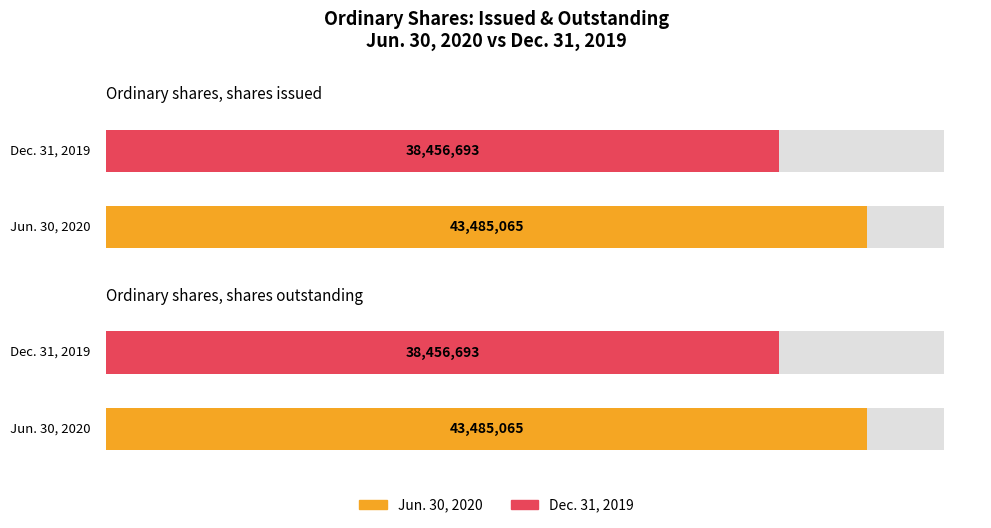

The Jun. 30, 2020 series shows 30341494 at Ordinary shares, shares outstanding. True or false?

False